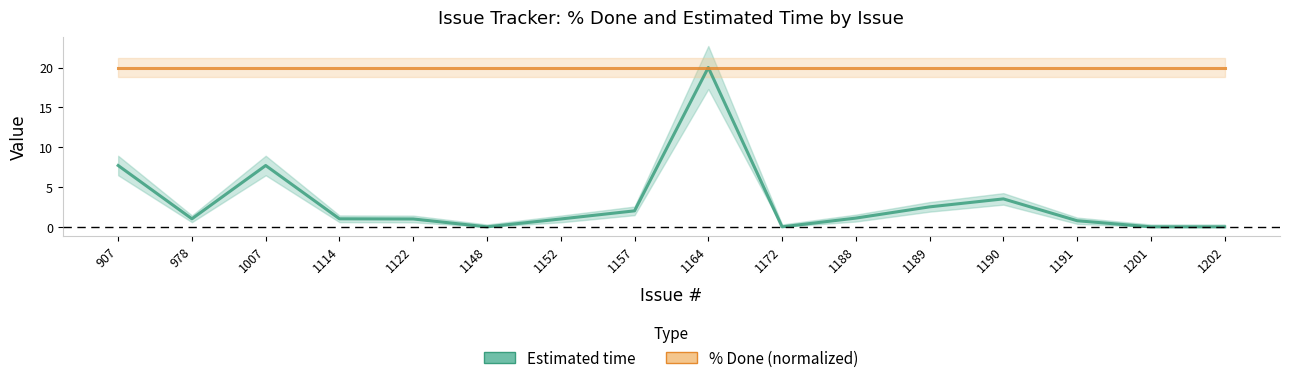

What is the sum of all % Done (normalized) values?

320.0